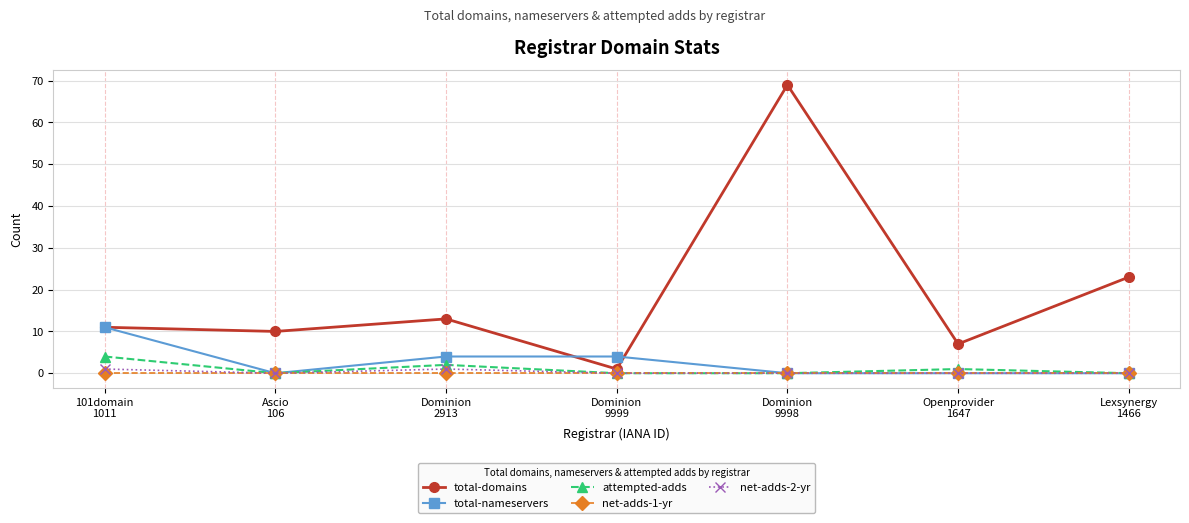

What is the value of the total-domains point at the 5th from the left?

69